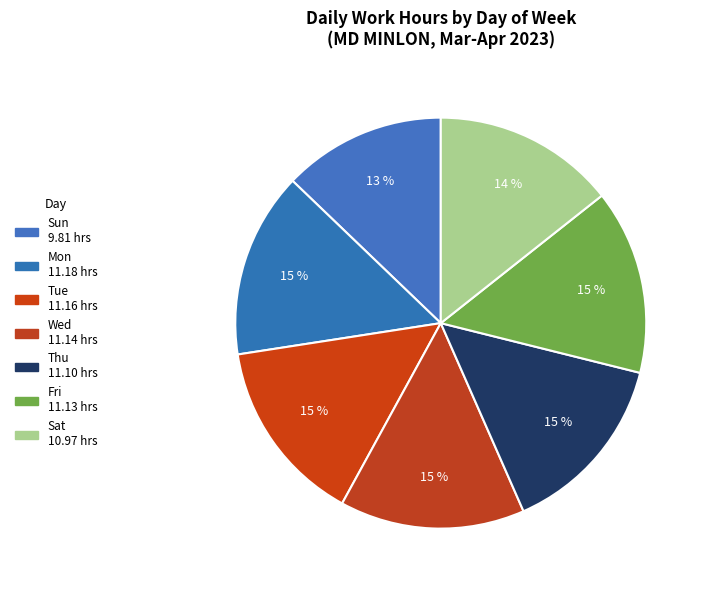

What is the ratio of the value at Tue to the value at Fri?

1.0